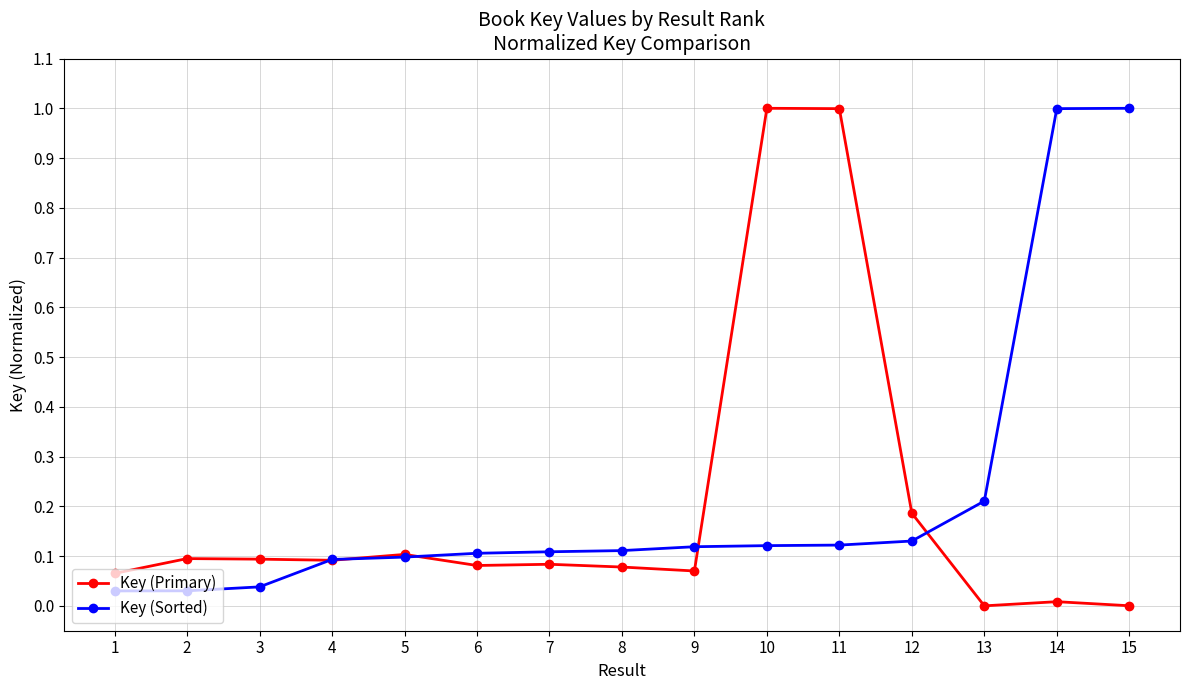

What is the difference between the maximum and second lowest values in the Key (Sorted) series?

1.0